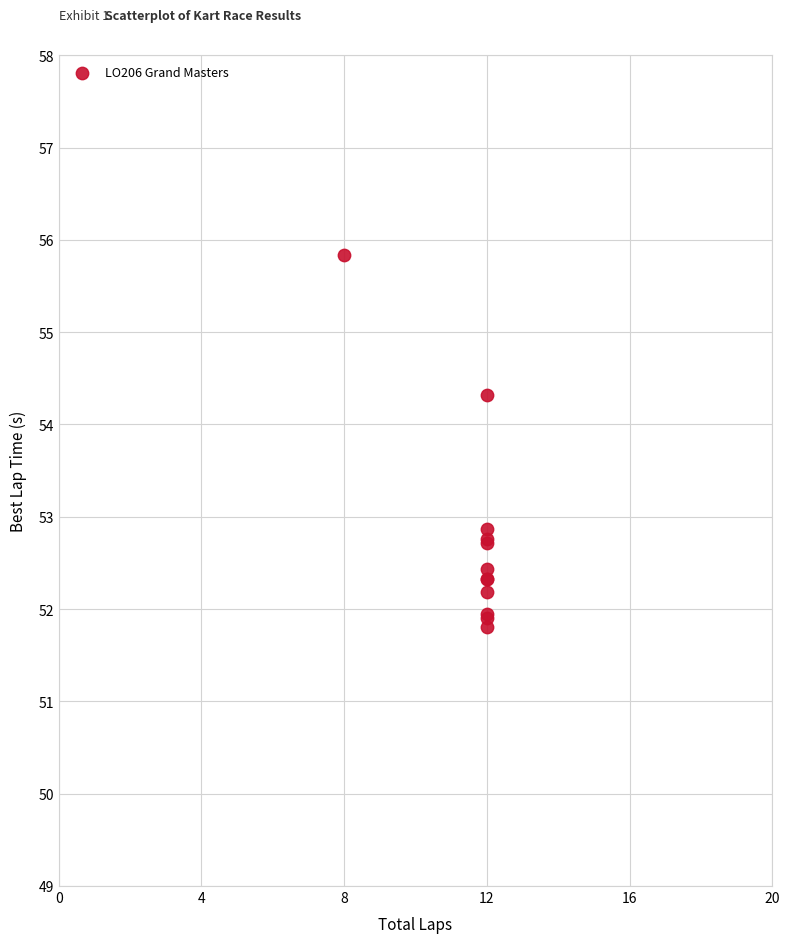

What Y value in the scatter plot is closest to 53?

52.9